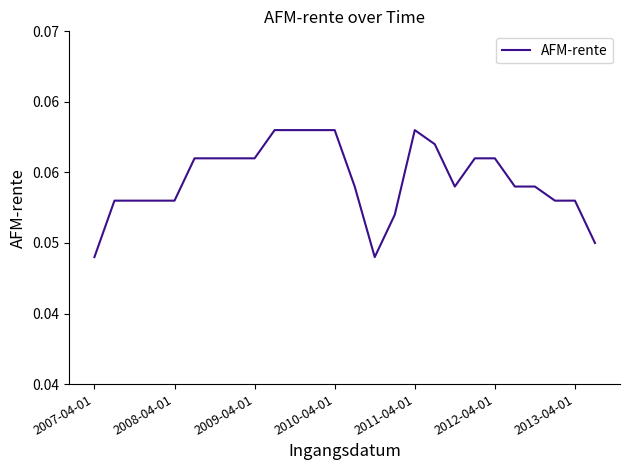

What is the average value?

0.1